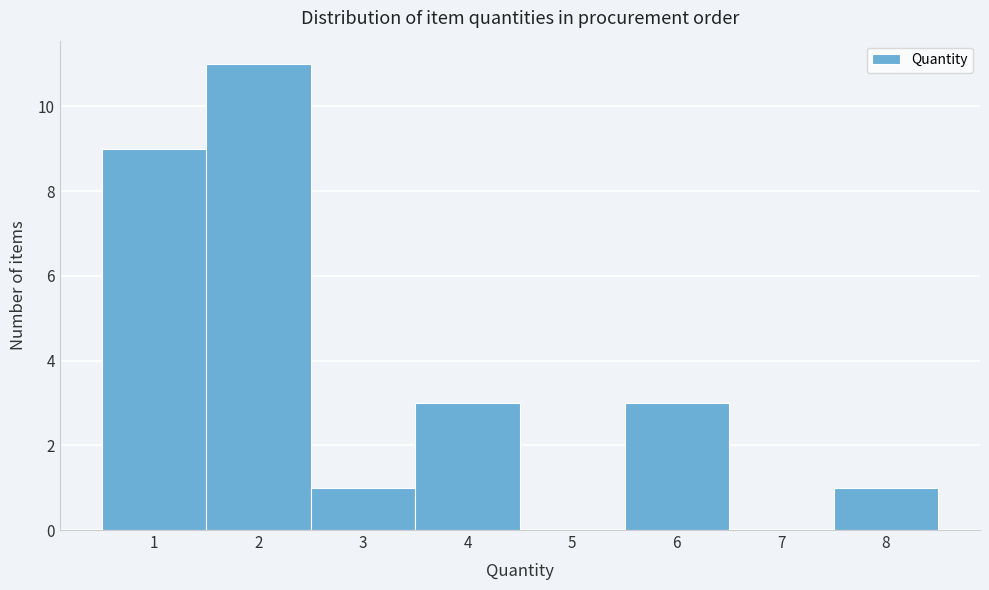

Reading left to right, list every bar in this chart as the range it spans on the x-axis followed by its height. The values are not printed on the chart, so give them approximately, as read against the axis.

0.5 to 1.5: 9
1.5 to 2.5: 11
2.5 to 3.5: 1
3.5 to 4.5: 3
4.5 to 5.5: 0
5.5 to 6.5: 3
6.5 to 7.5: 0
7.5 to 8.5: 1